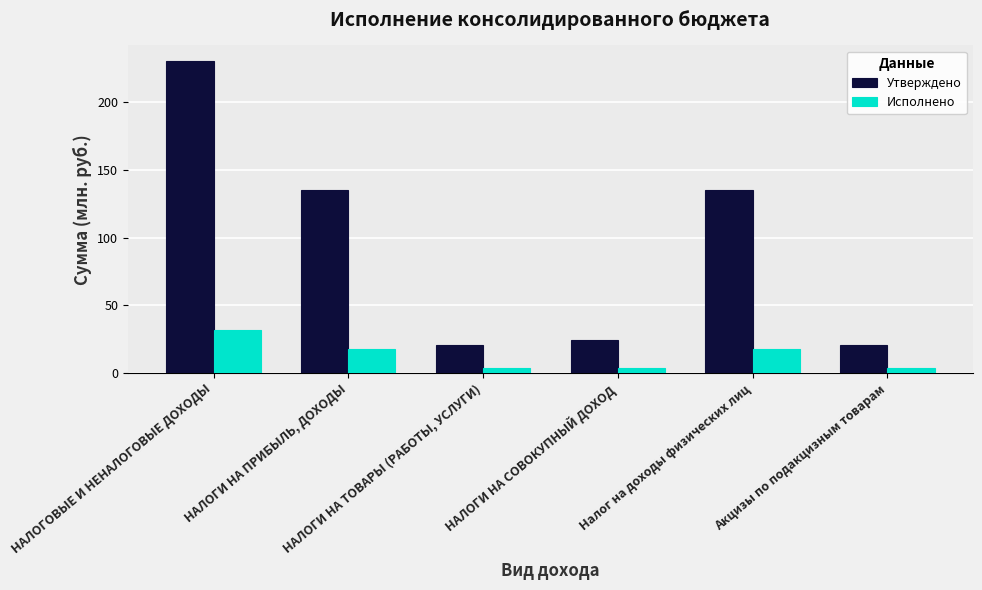

What is the difference between the second highest and minimum values in the Утверждено series?

114.1